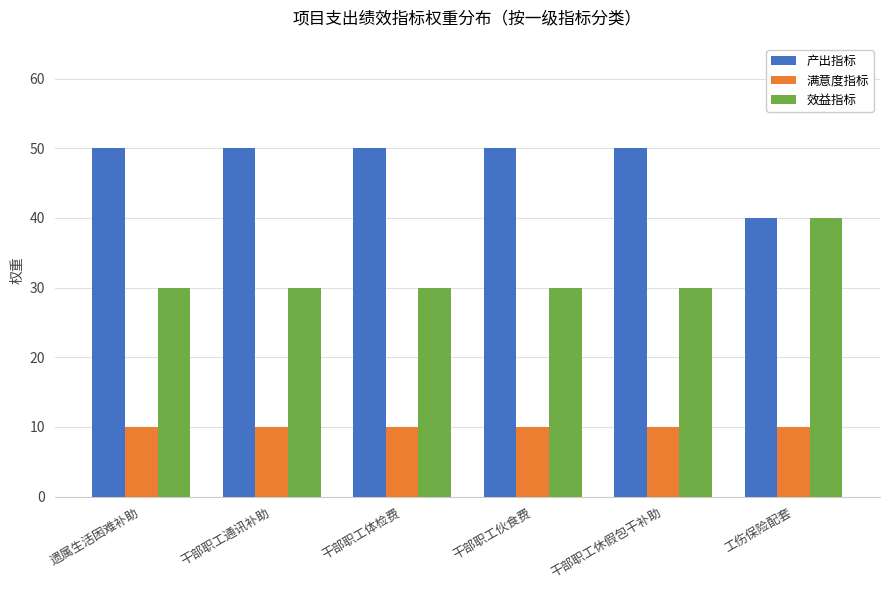

What is the sum of all 效益指标 values?

190